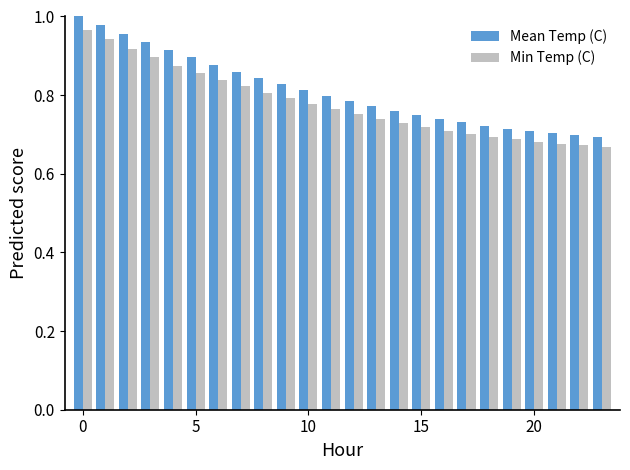

What is the difference between the maximum and second lowest values in the Min Temp (C) series?

0.3